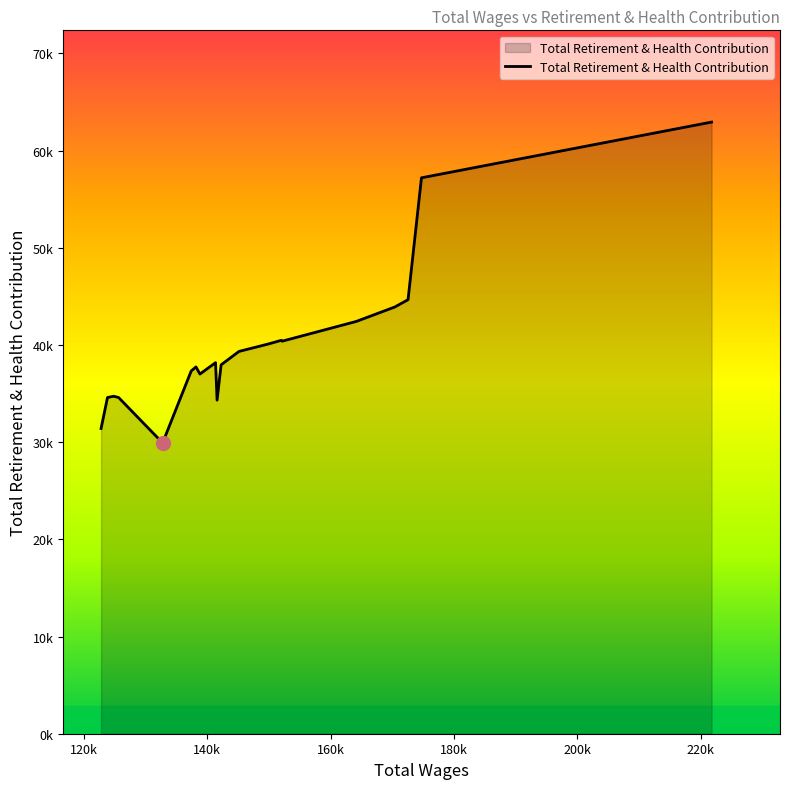

Does the chart have visible grid lines?

No